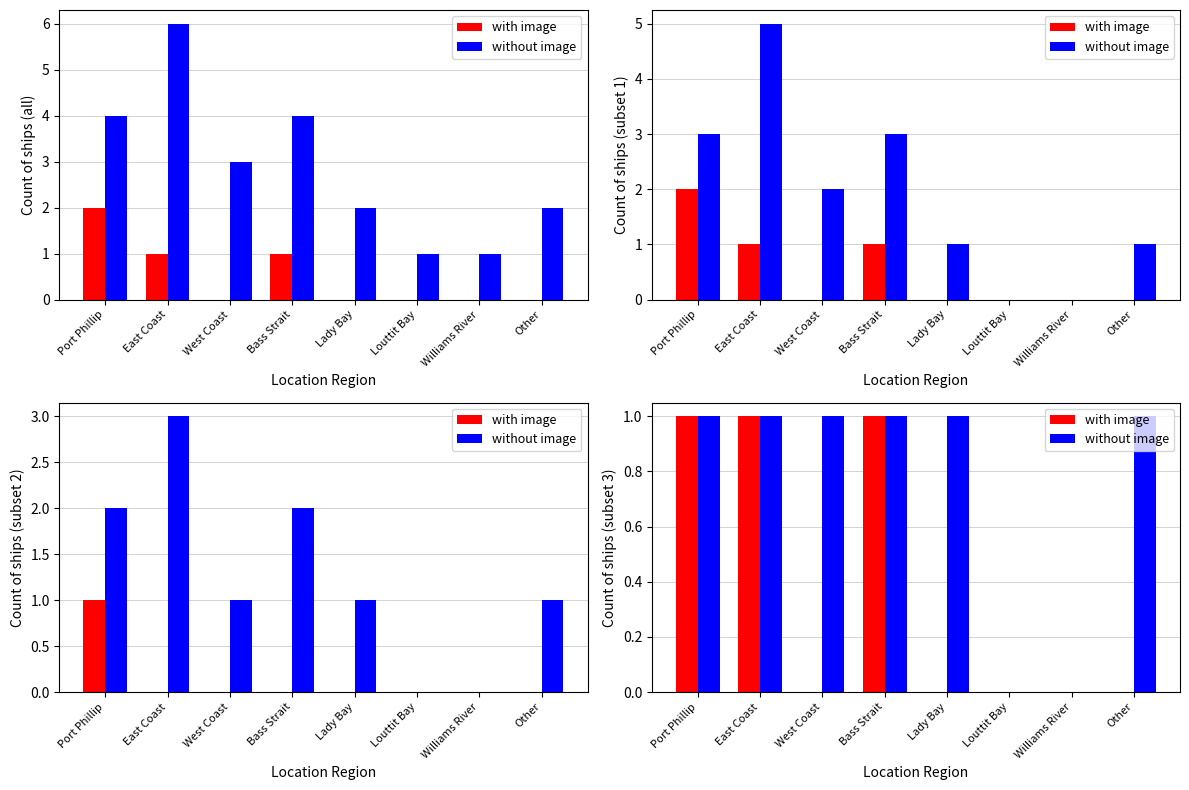

At which label does without image reach its minimum?

Louttit Bay